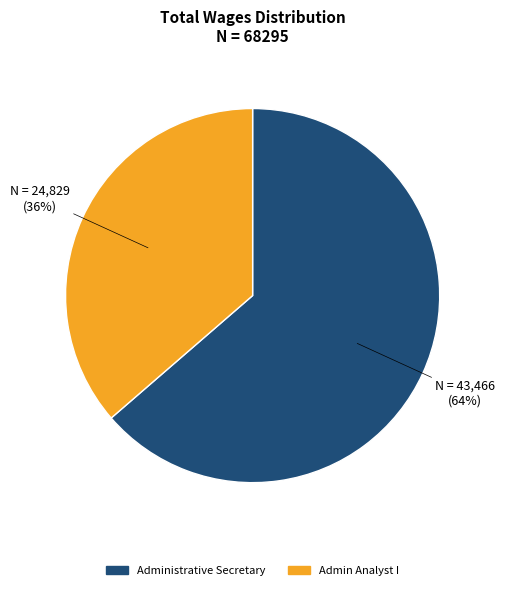

Is there any slice that represents more than half of the pie?

Yes